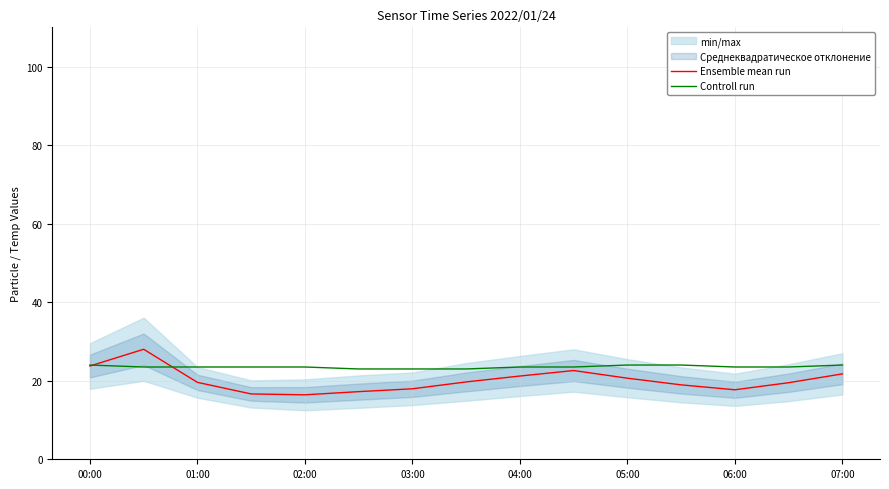

What is the minimum value for Controll run?

23.0